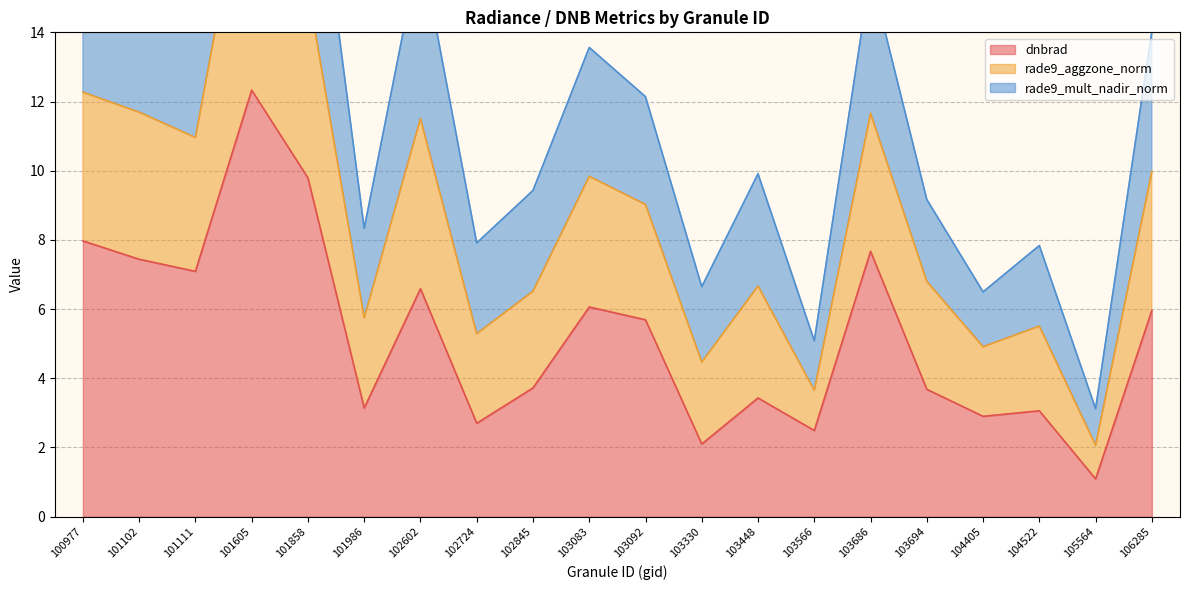

At which category does dnbrad reach its first local valley?

101111